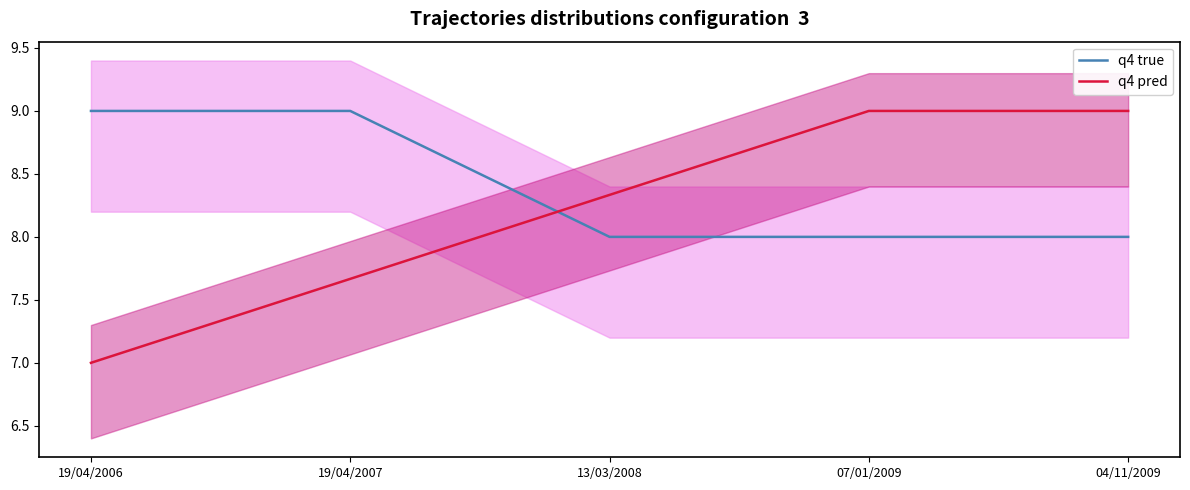

List the series in order of their peak value, lowest first.

q4 true, q4 pred